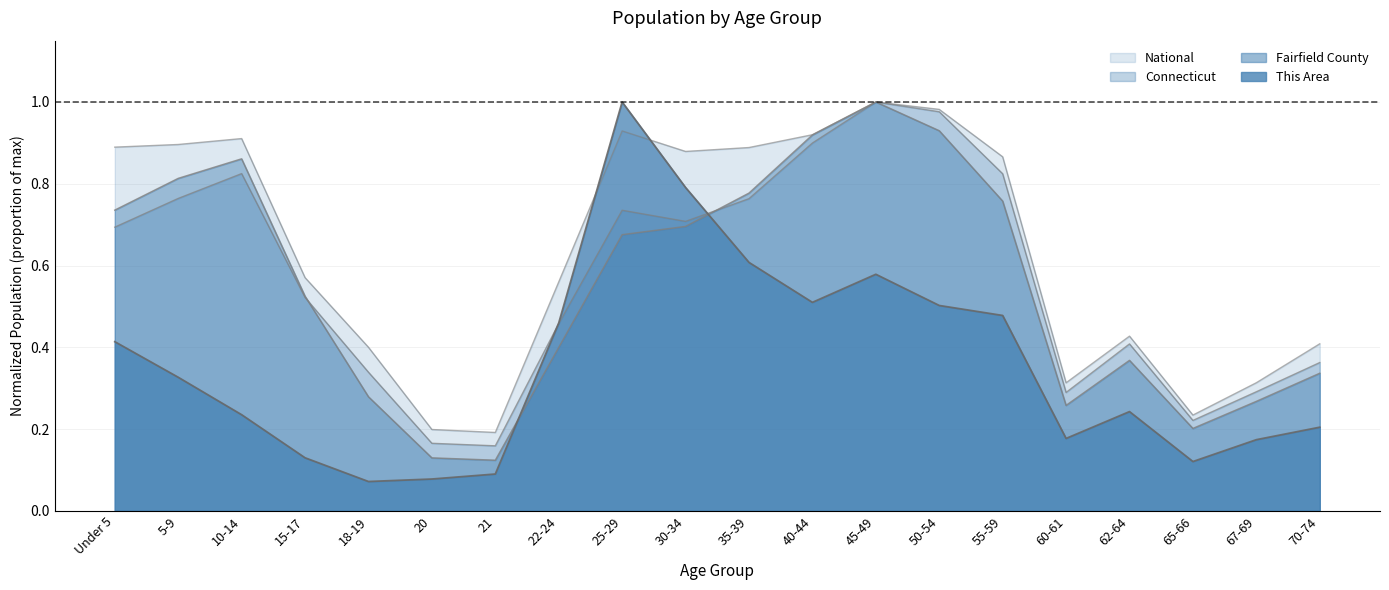

What is the total value across all series at 70-74?

1.3